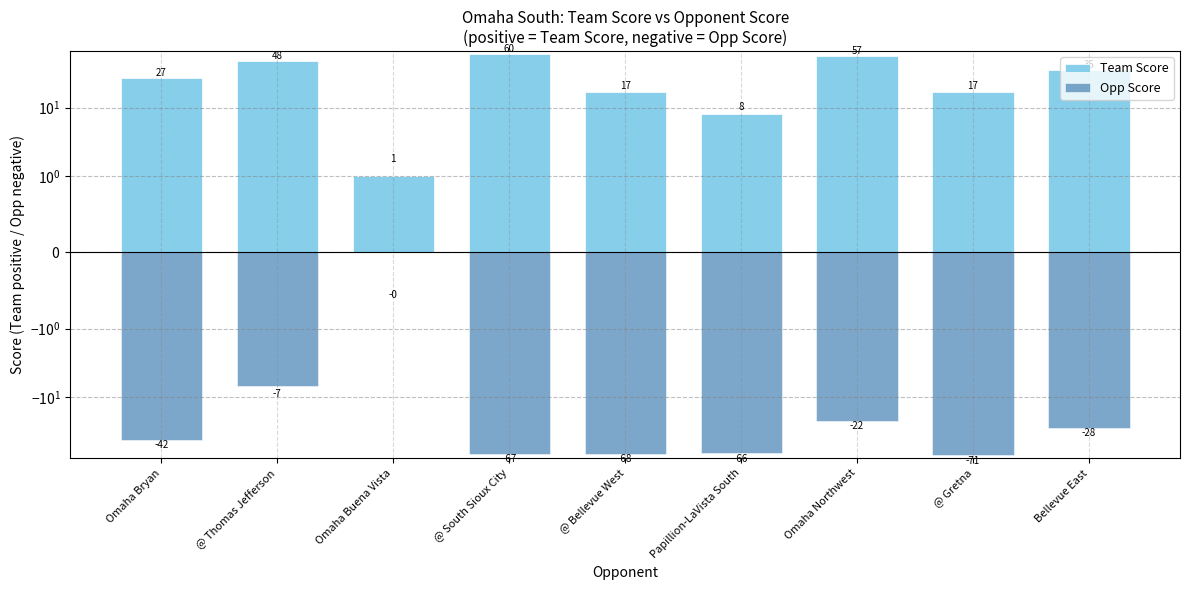

What is the sum of the Team Score values at @ Thomas Jefferson and Omaha Bryan?

75